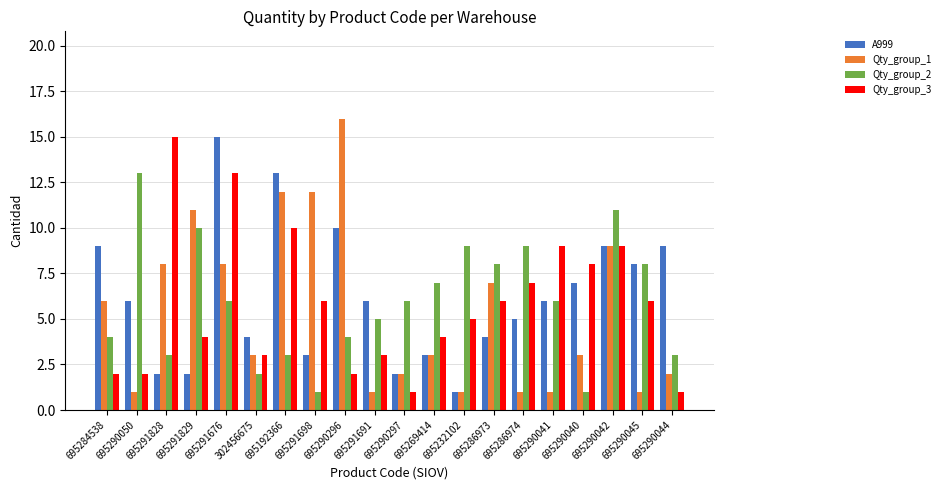

List the series in order of their overall mean, lowest first.

Qty_group_1, Qty_group_3, Qty_group_2, A999